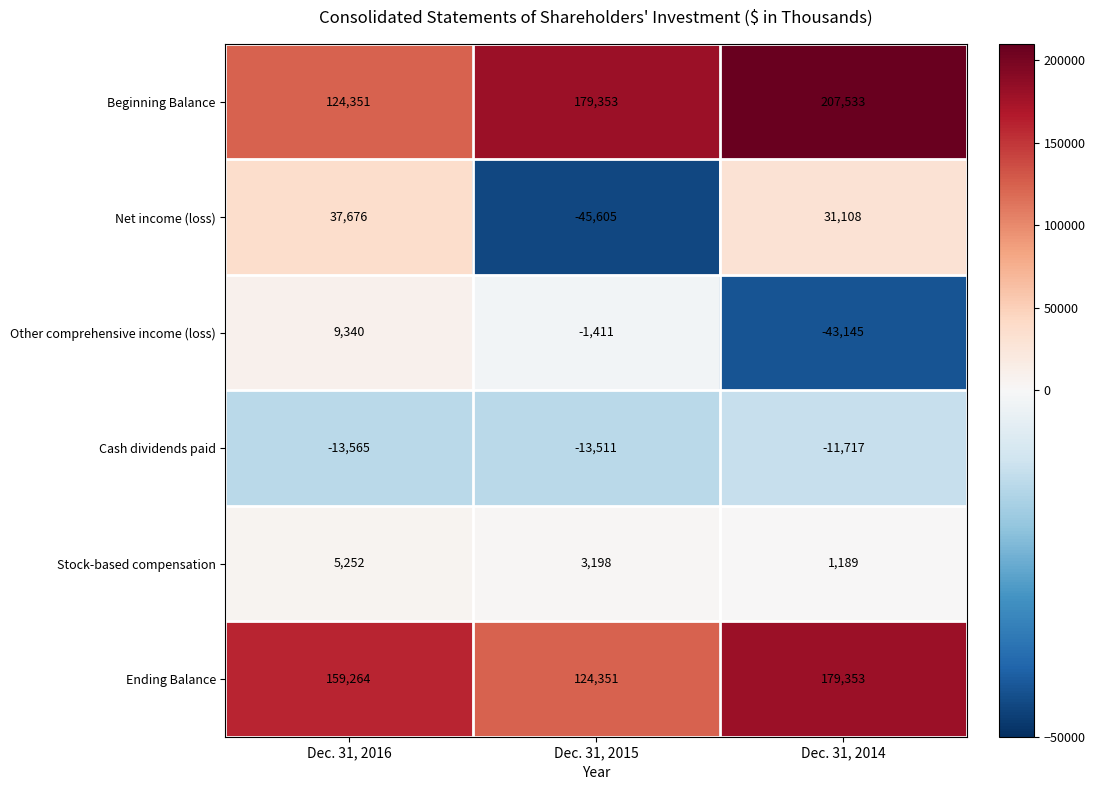

At which label does Cash dividends paid reach its peak?

Dec. 31, 2014